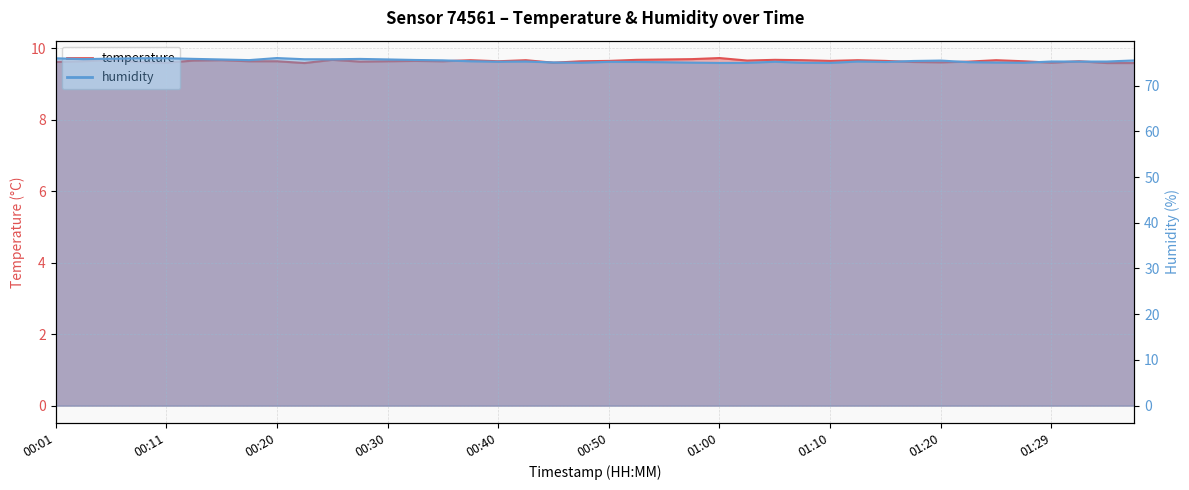

What is the average value of the temperature series?

9.6